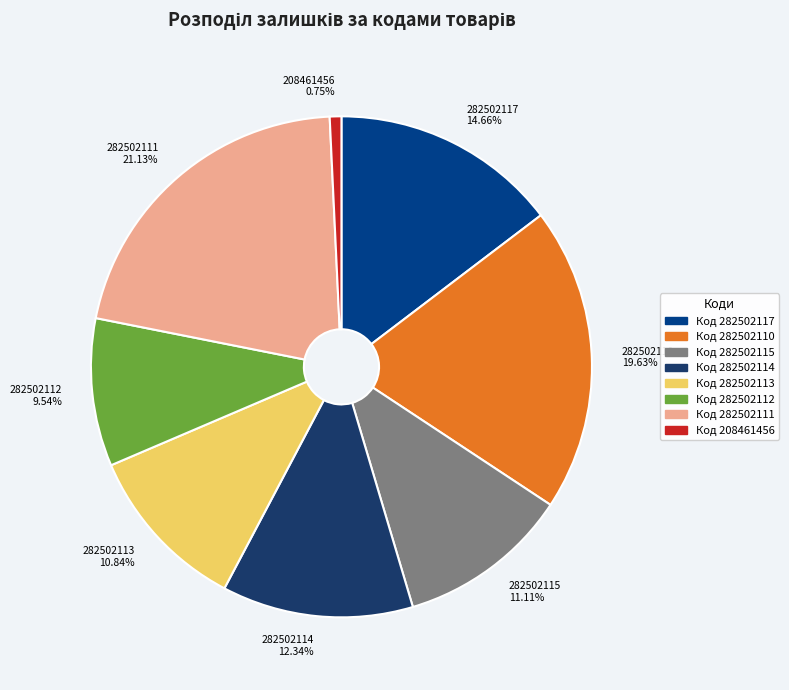

Which slice is the largest?

Код 282502111